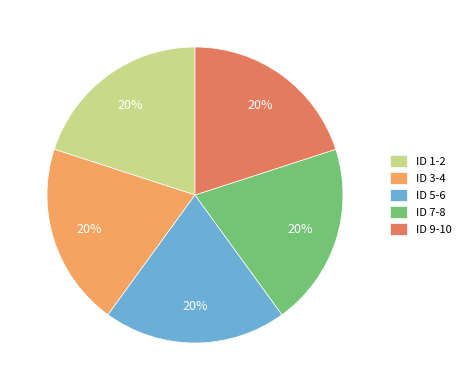

Approximately how many times larger is the value at ID 3-4 compared to ID 9-10?

1.0